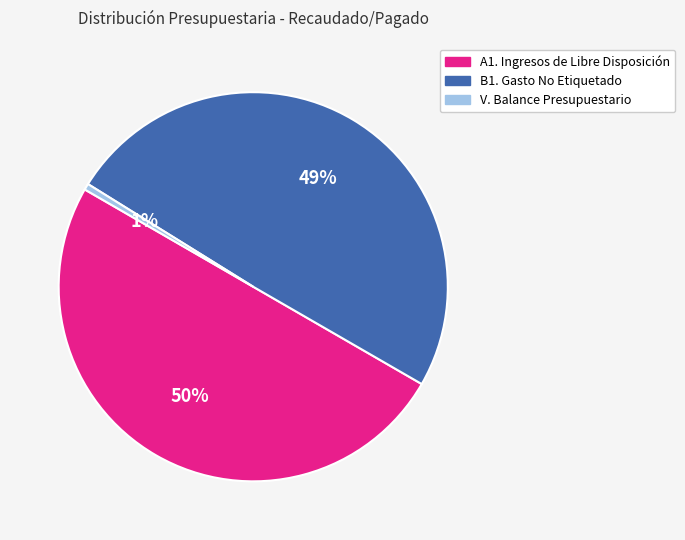

Does B1. Gasto No Etiquetado account for over 50% of the chart?

No